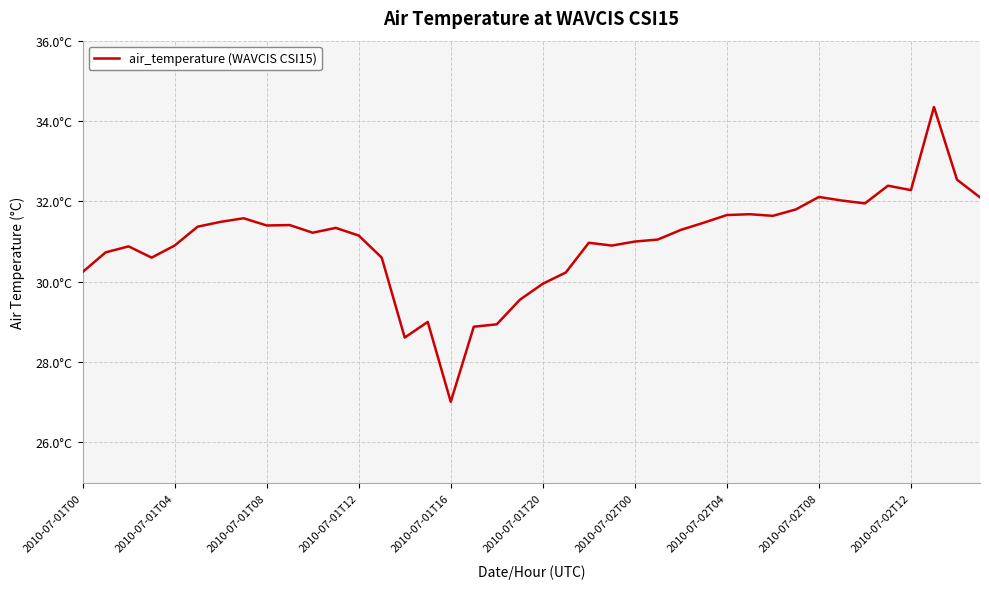

Does the chart display data point markers on the line(s)?

No